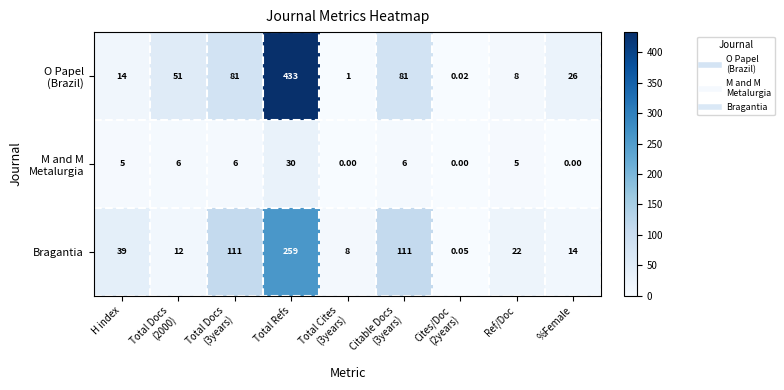

At which label does Bragantia reach its peak?

Total Refs